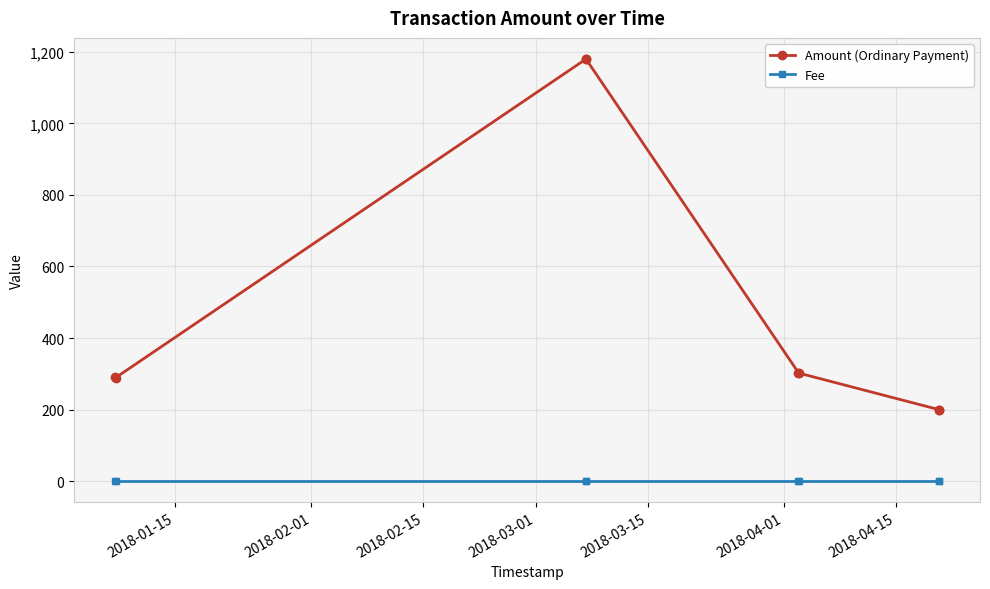

List the series in order of their peak value, highest first.

Amount (Ordinary Payment), Fee